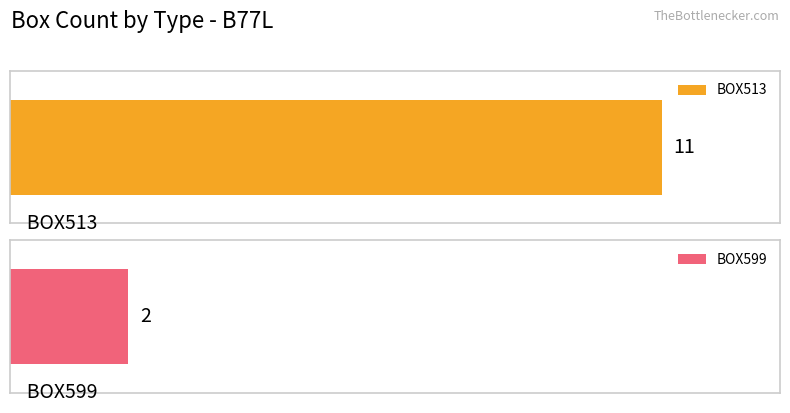

What is the difference between the maximum and minimum values?

9